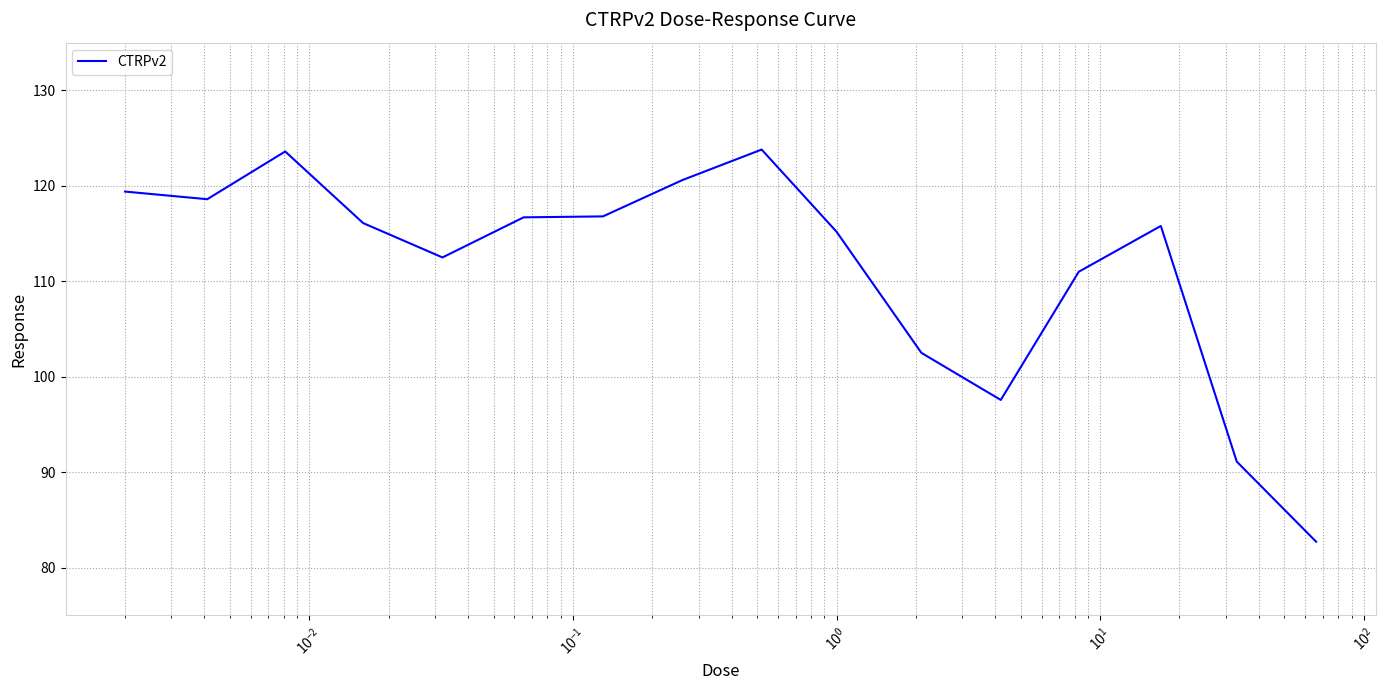

How many categories are shown in the chart?

16